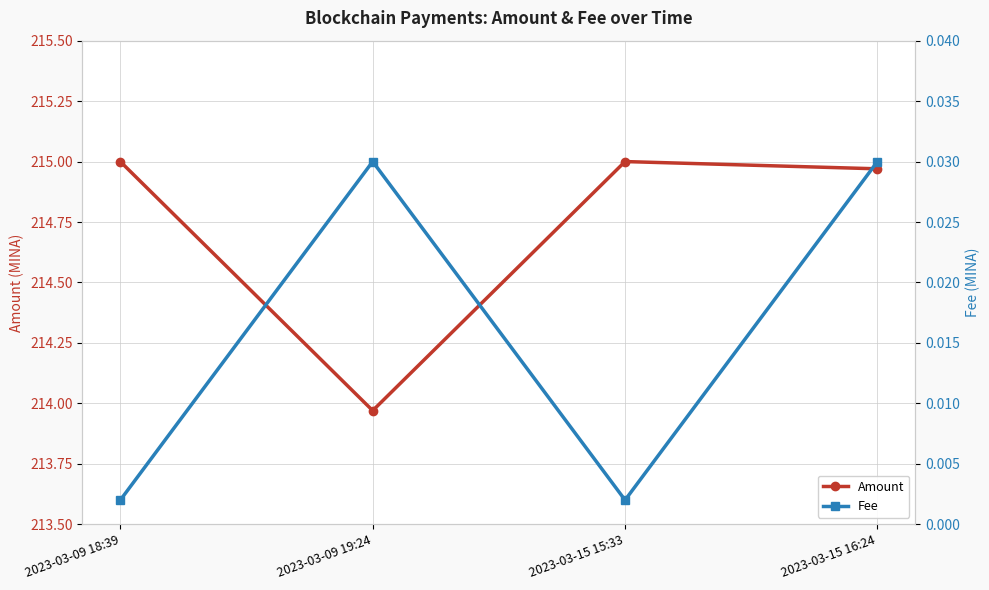

At which category does Amount reach its first local peak?

2023-03-15 15:33